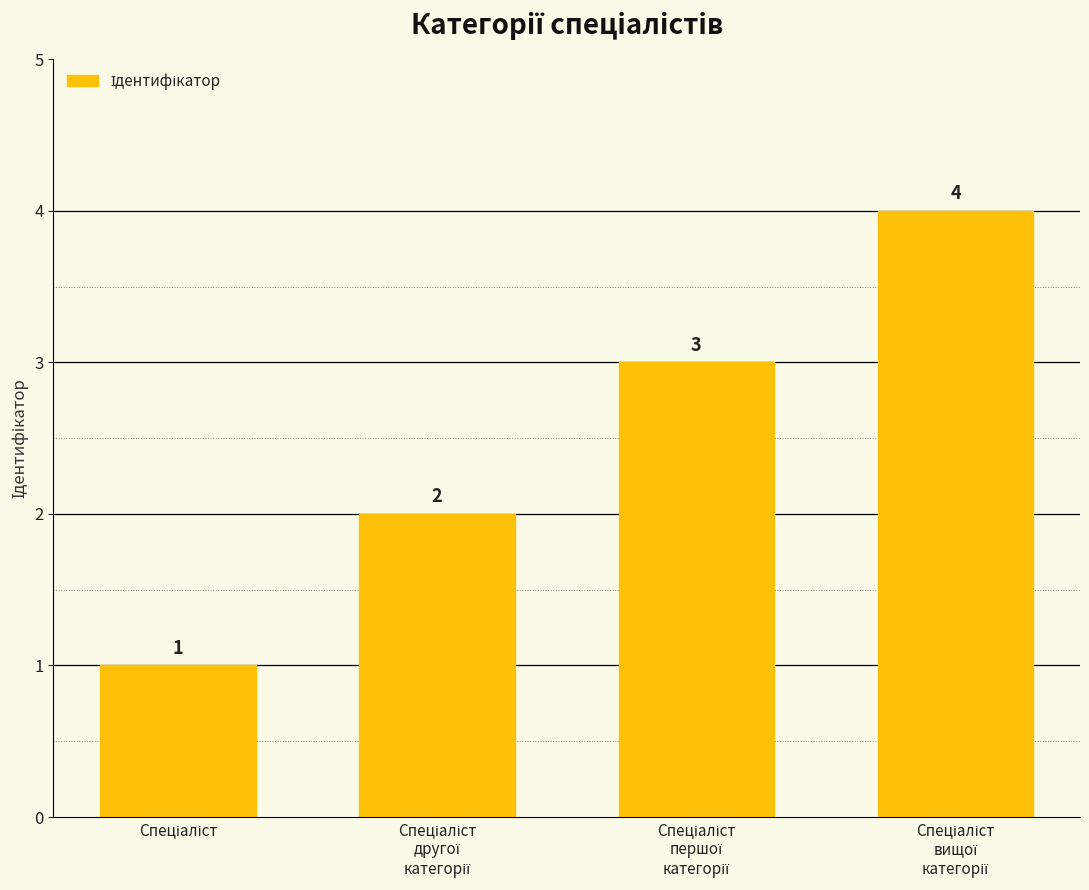

What is the value of the 2nd bar from the left?

2